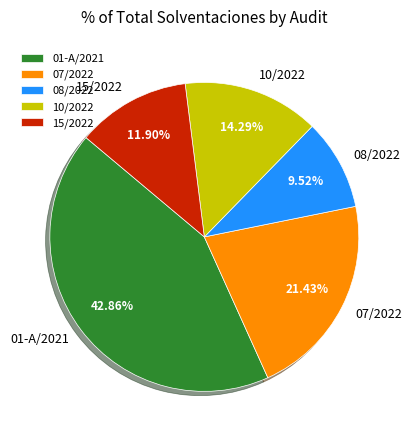

Approximately how many times larger is the value at 15/2022 compared to 10/2022?

0.8